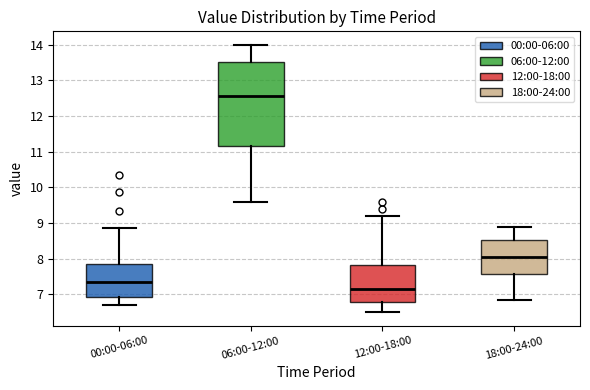

Which box's median line is the lowest?

12:00-18:00